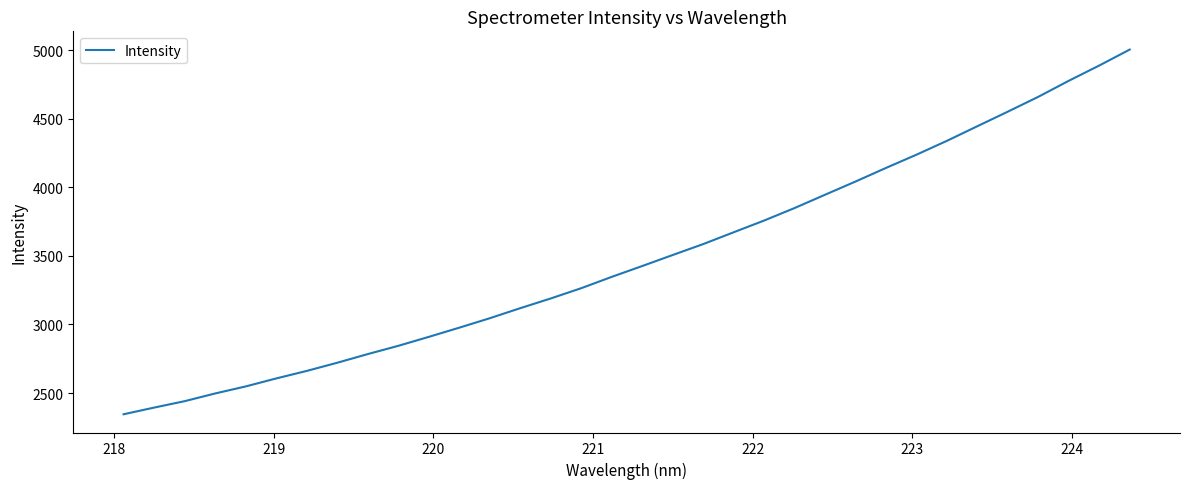

What is the minimum value shown in the chart?

2345.3